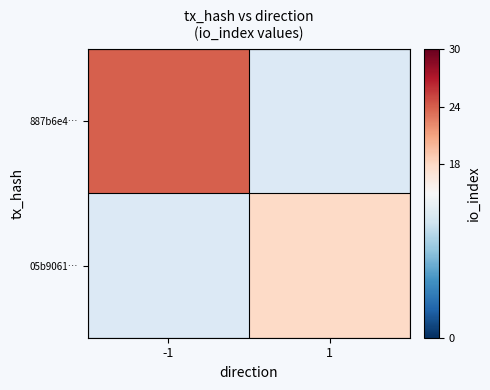

List the series in order of their overall mean, lowest first.

887b6e4…, 05b9061…